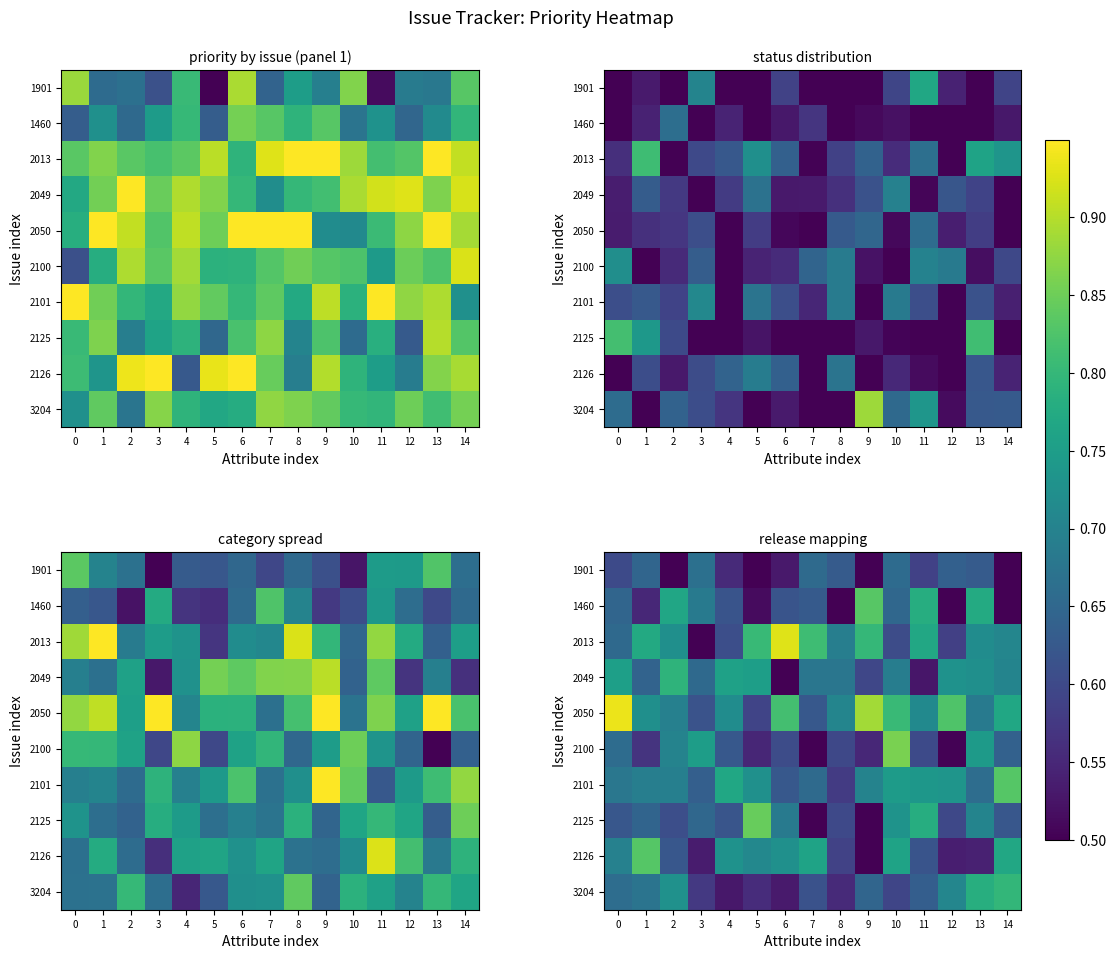

At which category is the sum across all series the highest?

10